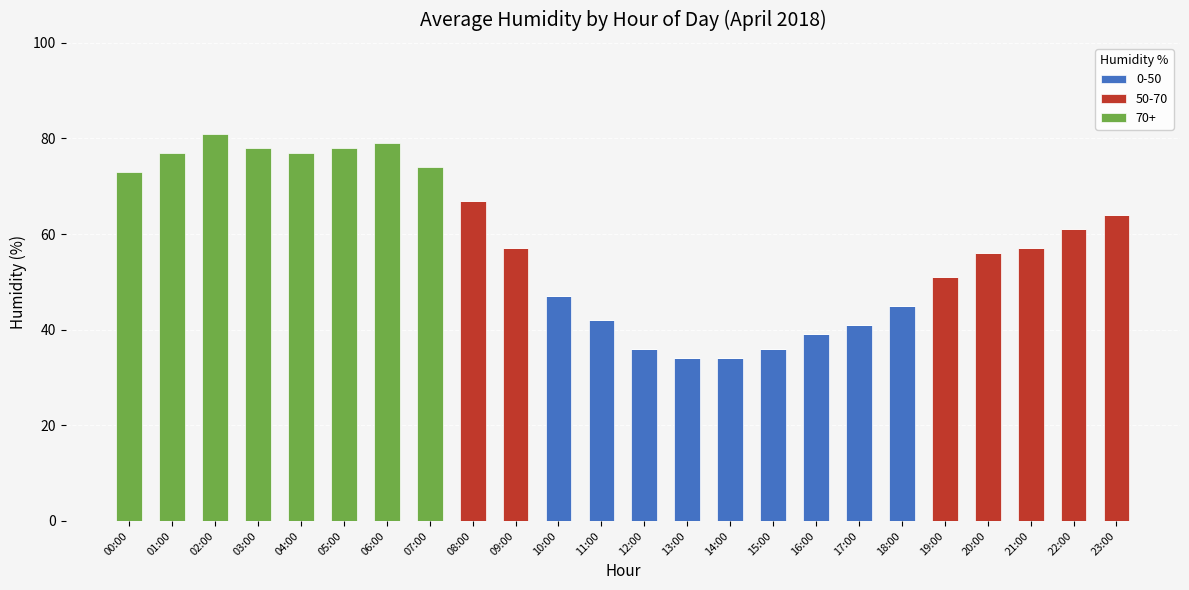

True or false: 0-50 has a value of 0 at 09:00.

True